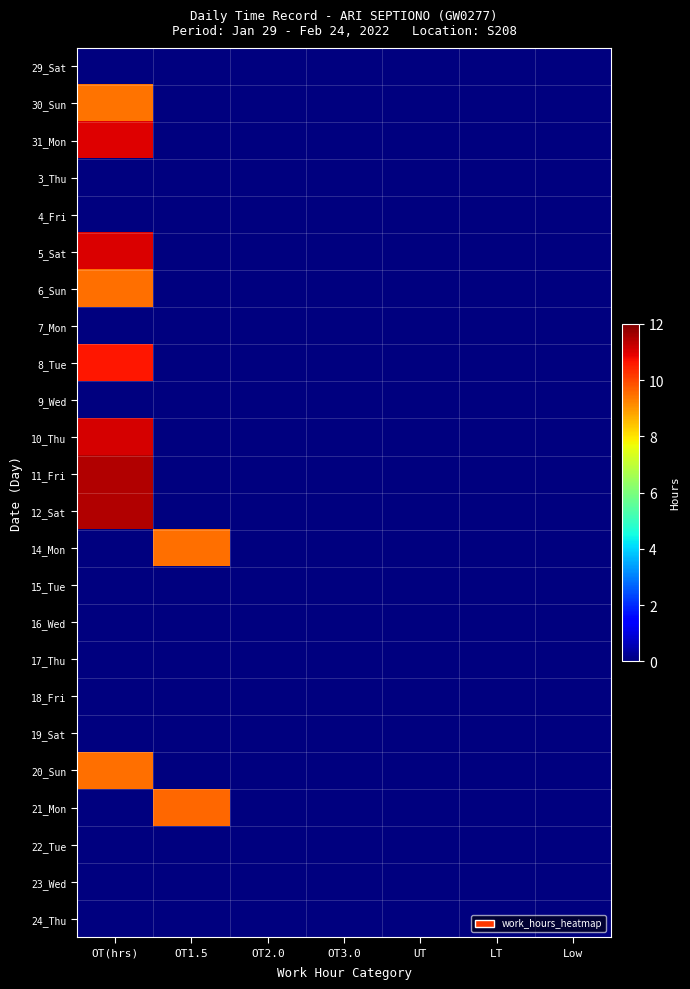

Which series has the widest spread of values?

11_Fri